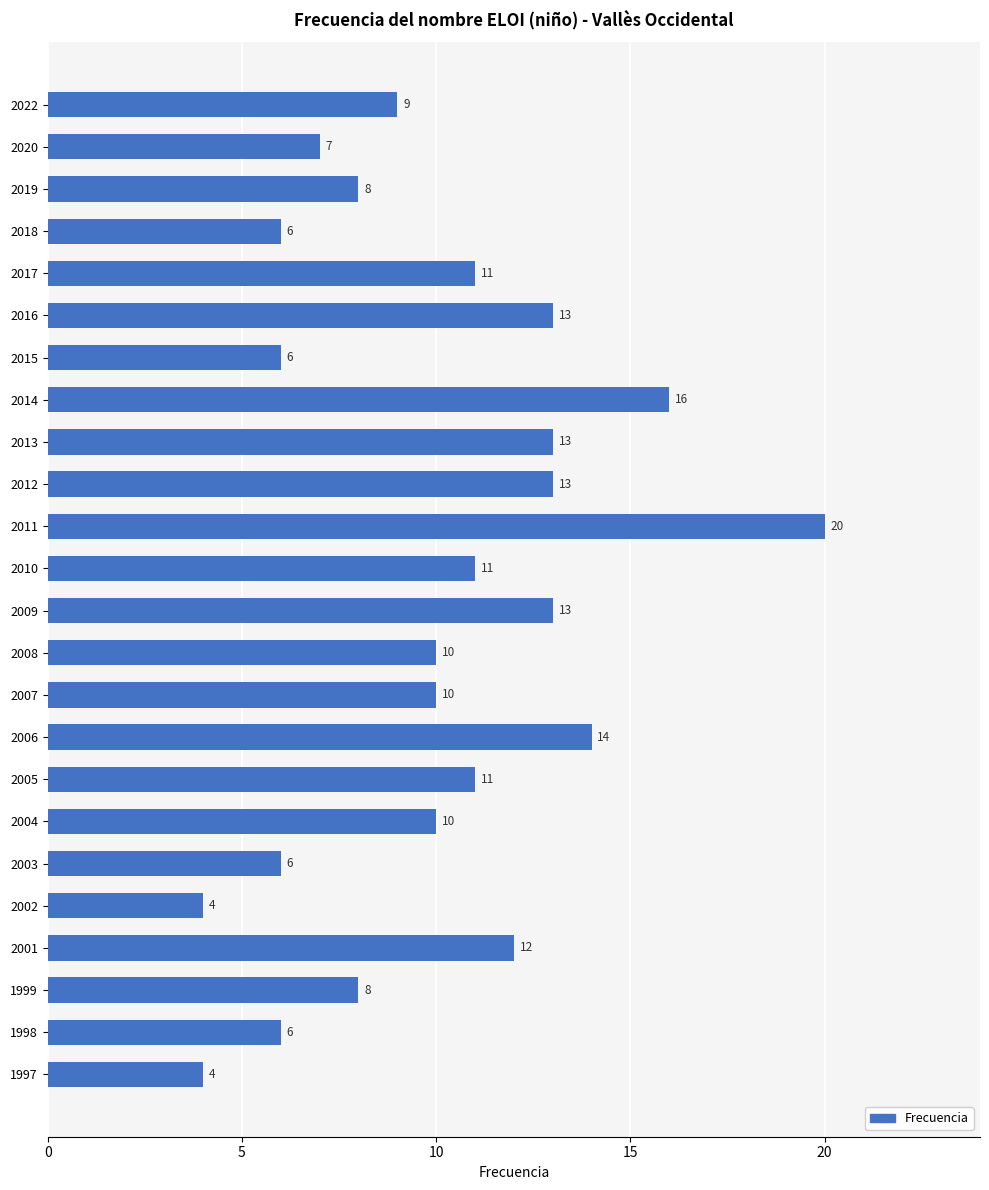

What is the value of the 1st bar from the top?

9